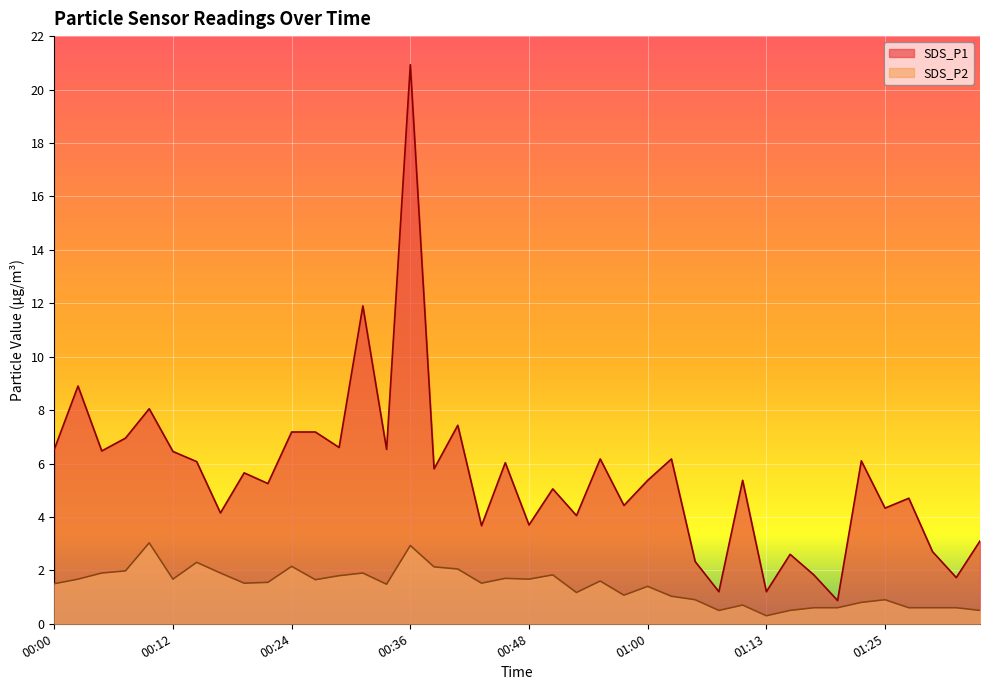

True or false: SDS_P2 and SDS_P1 cross at least once.

False